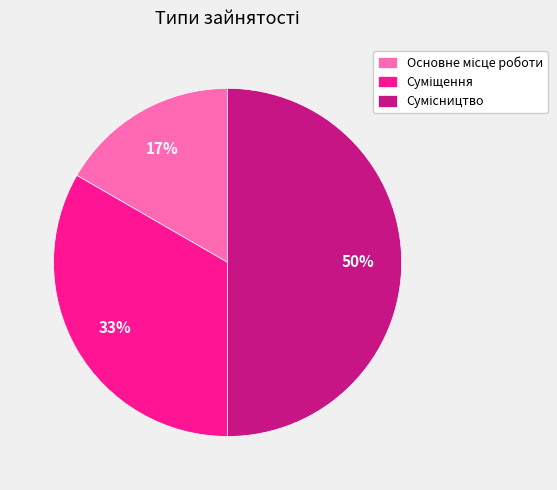

To the nearest percent, what is the difference between the largest and smallest slice percentages?

33%